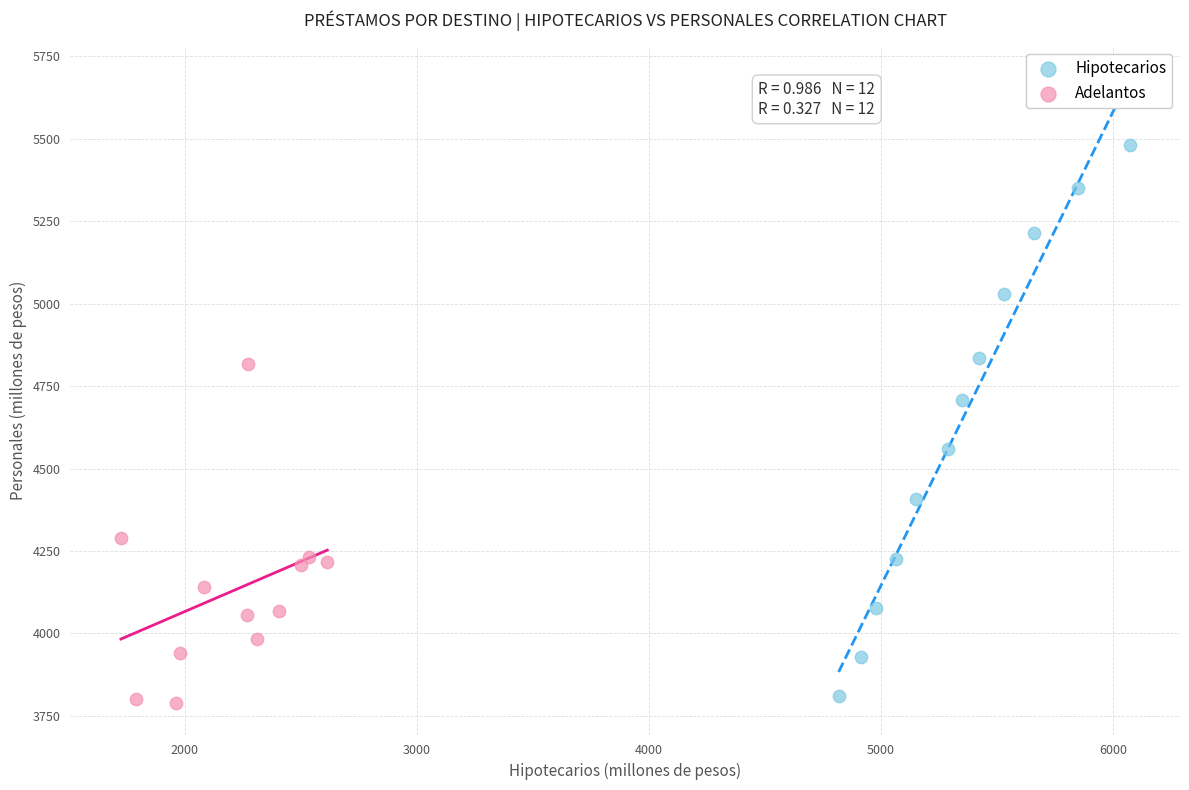

Which series has the largest Y range (max minus min)?

Hipotecarios